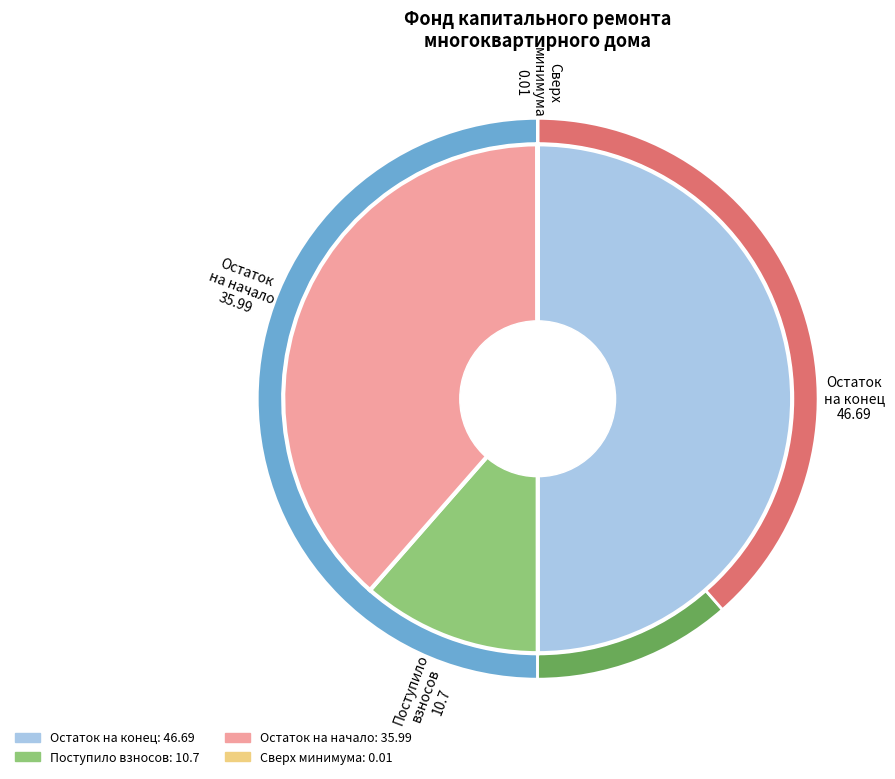

Does any single category account for the majority?

No